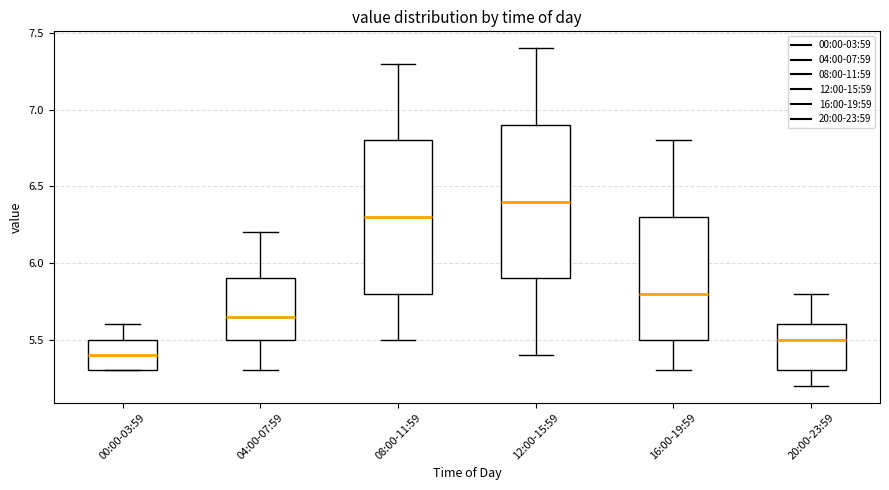

Reading left to right, read every box against the y-axis: the position of its median line, the range the box covers, and the ends of its whiskers. The values are not printed on the chart, so give them approximately, as read against the axis.

00:00-03:59: median 5.40, box 5.30 to 5.50, whiskers 5.30 to 5.60
04:00-07:59: median 5.65, box 5.50 to 5.90, whiskers 5.30 to 6.20
08:00-11:59: median 6.30, box 5.80 to 6.80, whiskers 5.50 to 7.30
12:00-15:59: median 6.40, box 5.90 to 6.90, whiskers 5.40 to 7.40
16:00-19:59: median 5.80, box 5.50 to 6.30, whiskers 5.30 to 6.80
20:00-23:59: median 5.50, box 5.30 to 5.60, whiskers 5.20 to 5.80